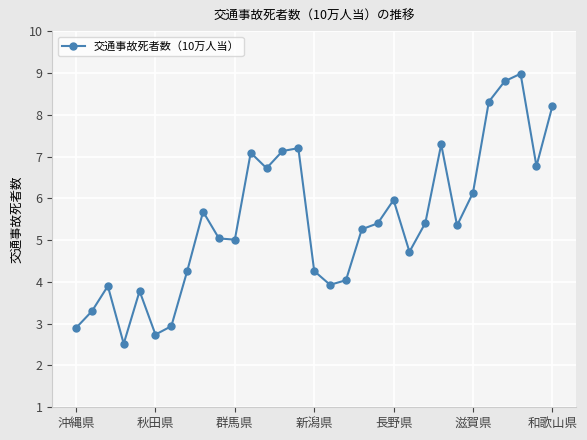

True or false: the data has more than 1 interior local peaks.

True